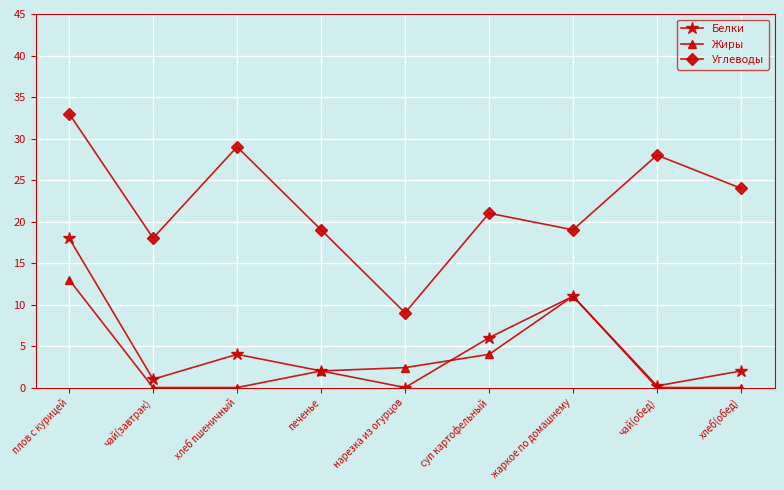

At which label is Белки closest to 9?

жаркое по домашнему